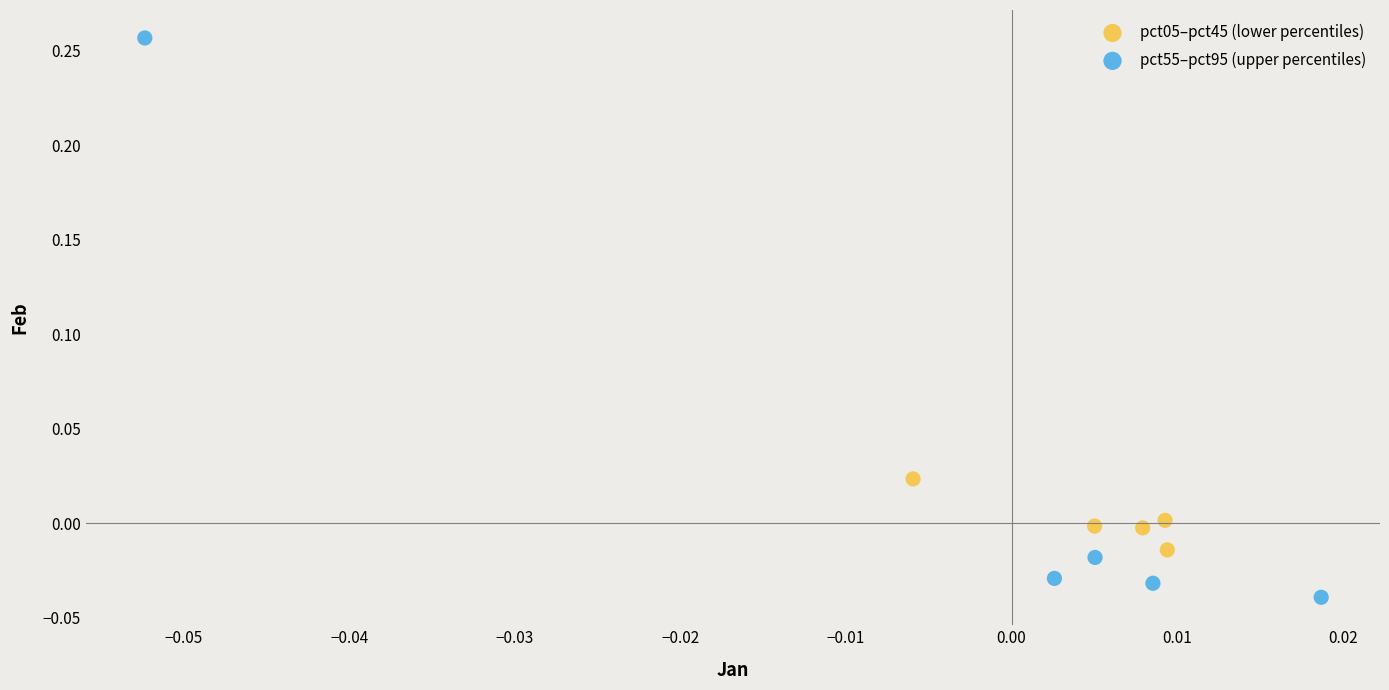

Which series has the widest spread of Y values?

pct55–pct95 (upper percentiles)